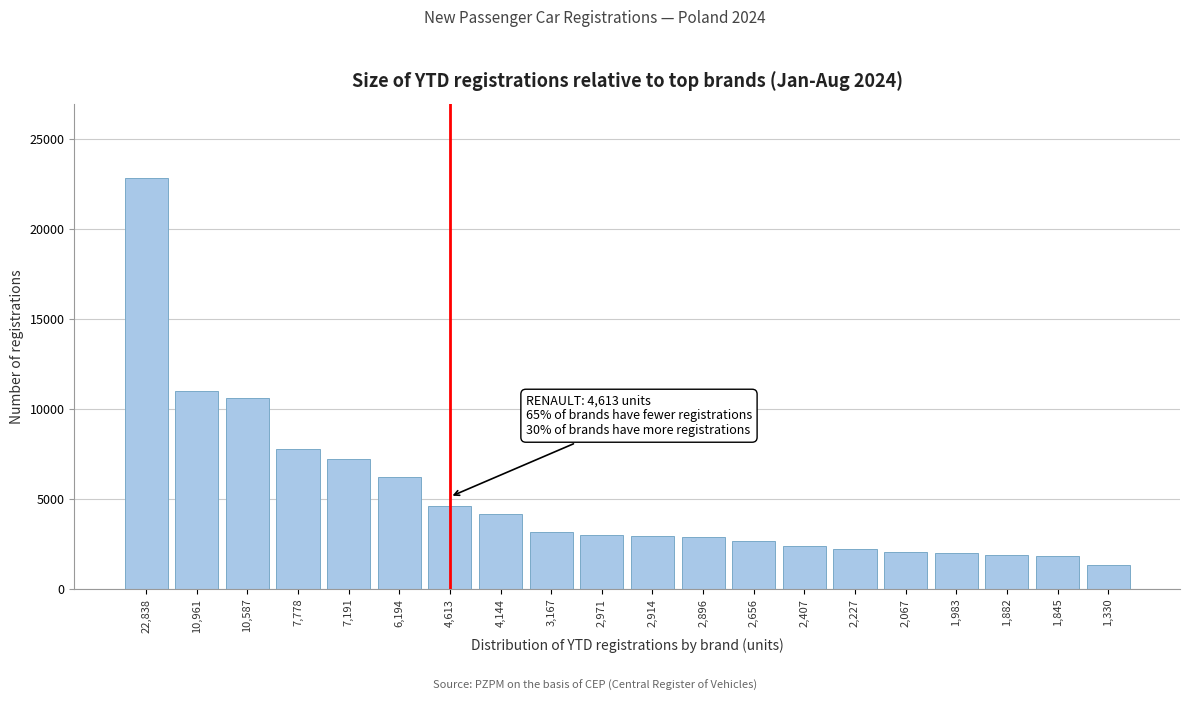

What is the label of the 13th bar from the left?

2,656